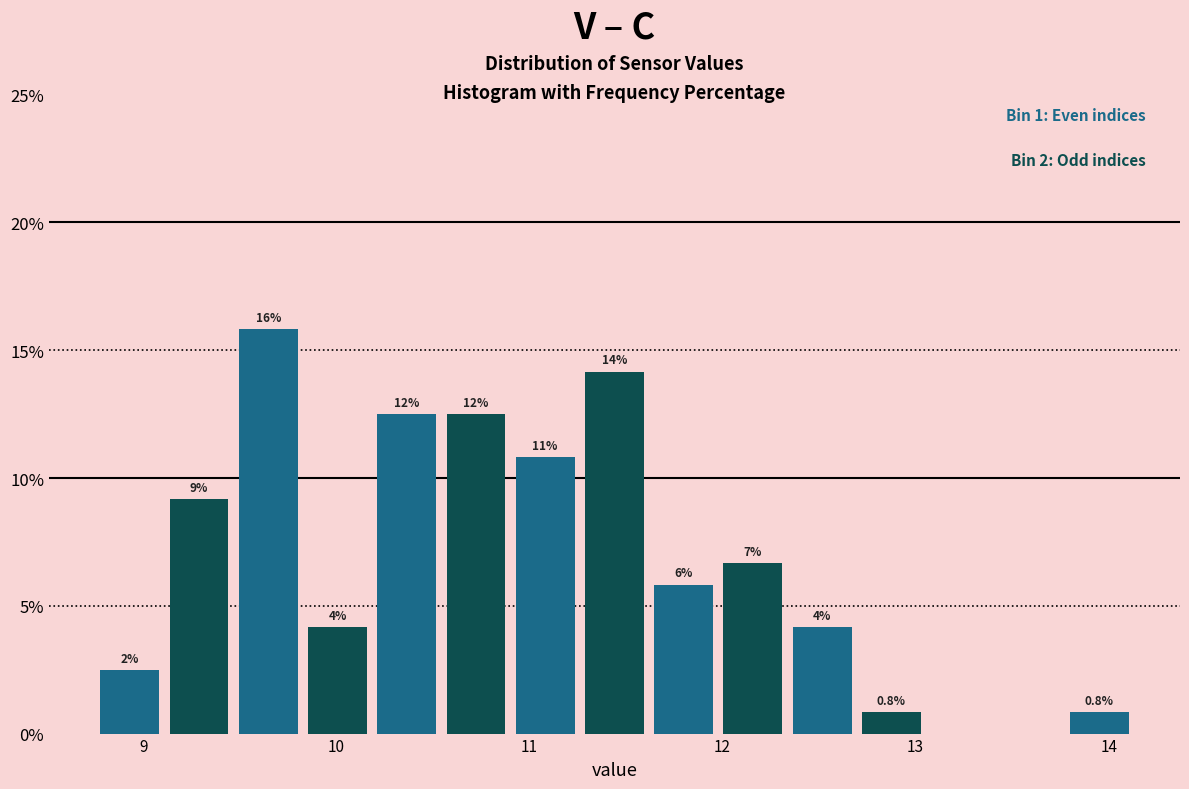

Read against the x-axis, roughly where is the centre of the tallest bar?

9.6